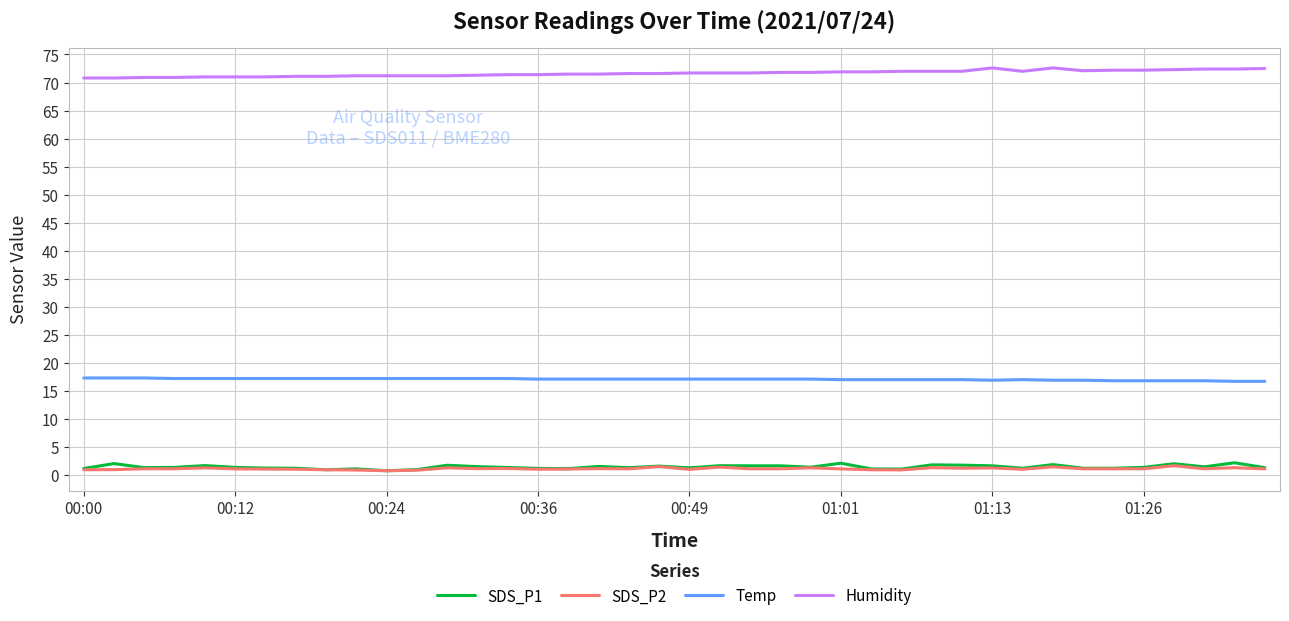

Count the number of categories in the chart.

40